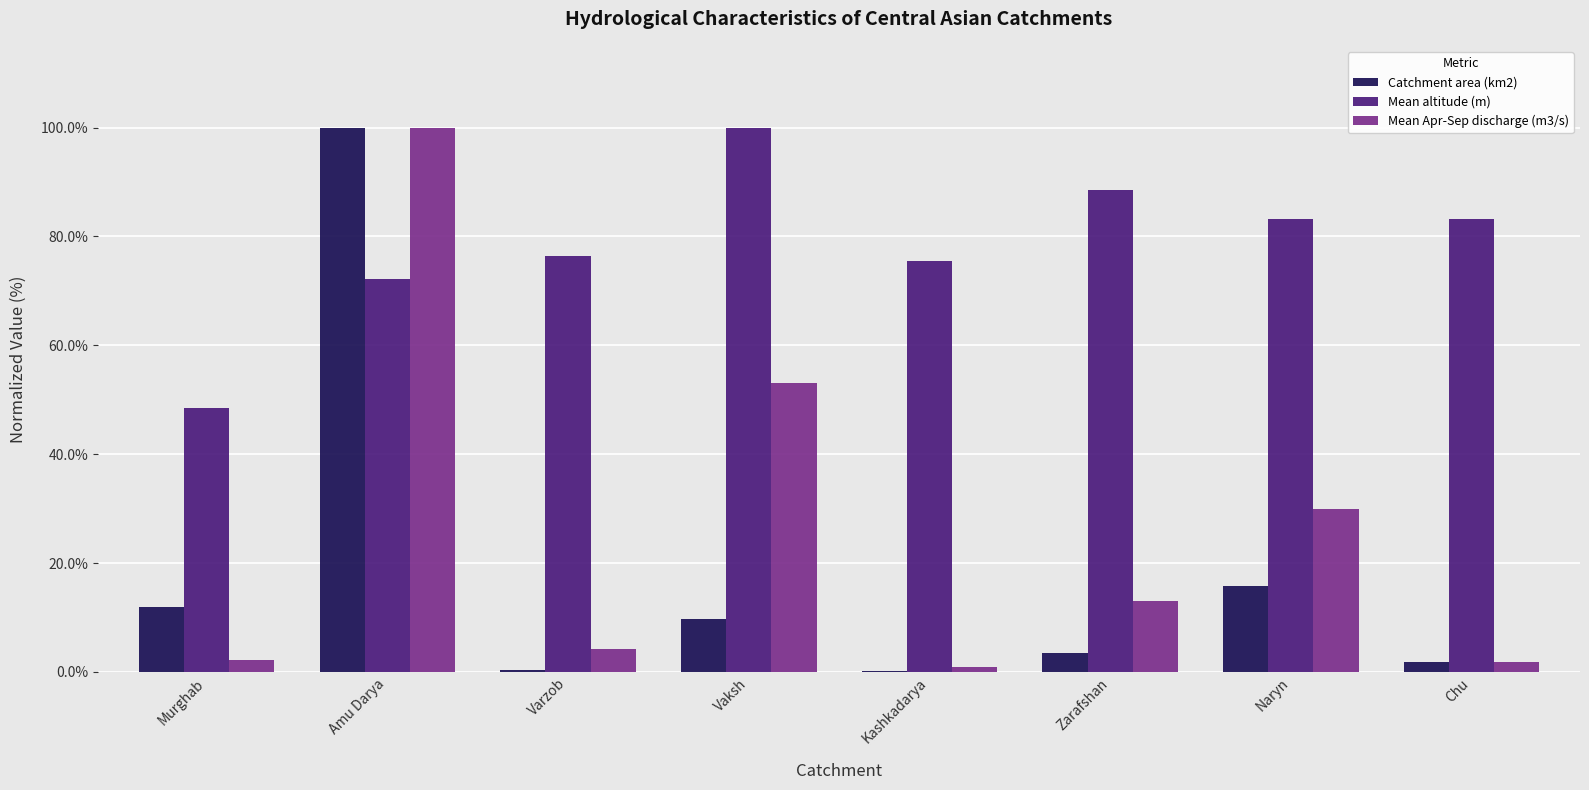

What is the highest value of the Catchment area (km2) series?

100.0